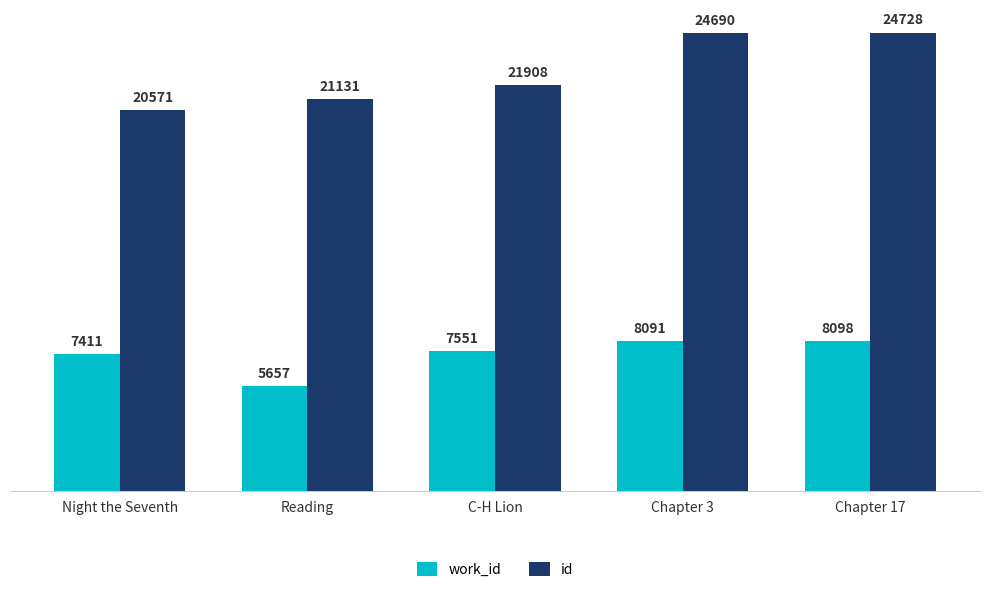

Which category has the highest value in the id series?

Chapter 17